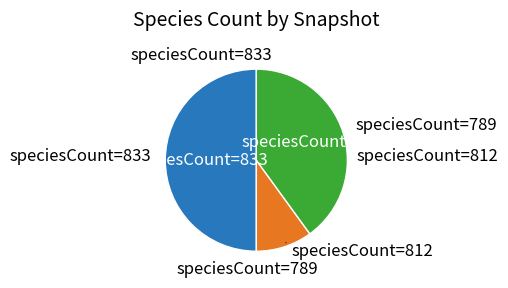

Combined, do speciesCount=833 and speciesCount=789 account for over 50%?

Yes